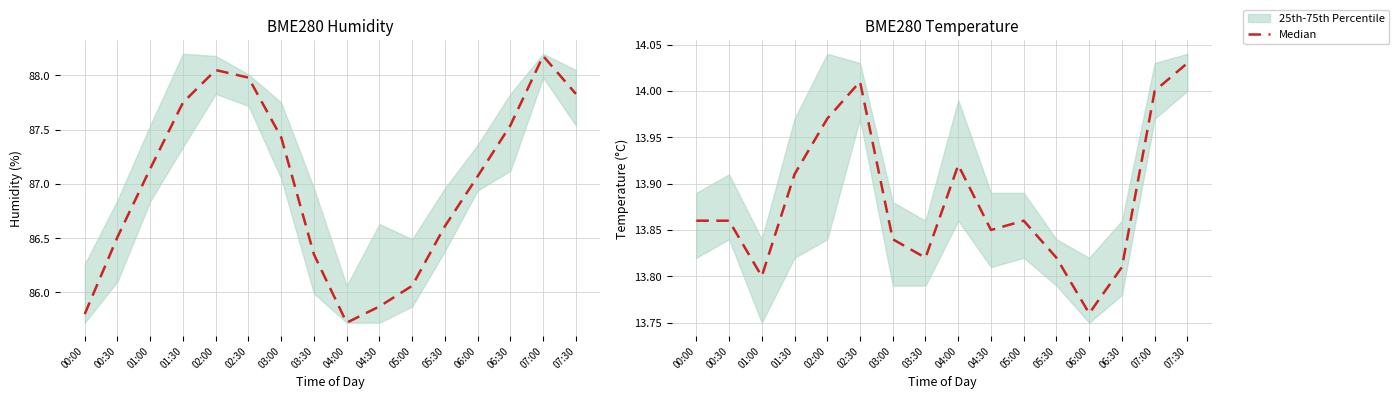

What position from the left is 01:30?

4